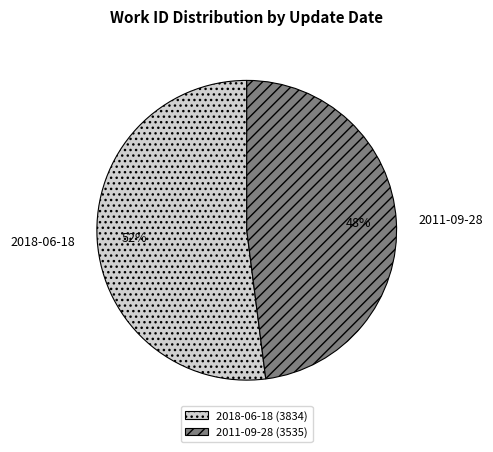

How many slices are in this pie chart?

2